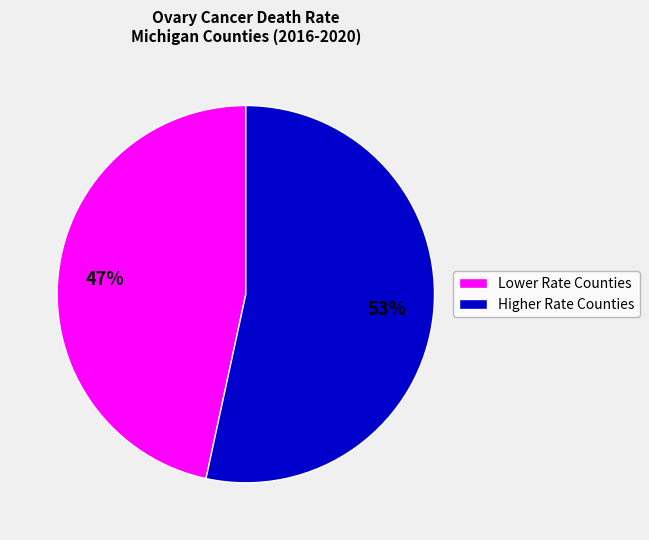

Is there a majority slice in this chart?

Yes